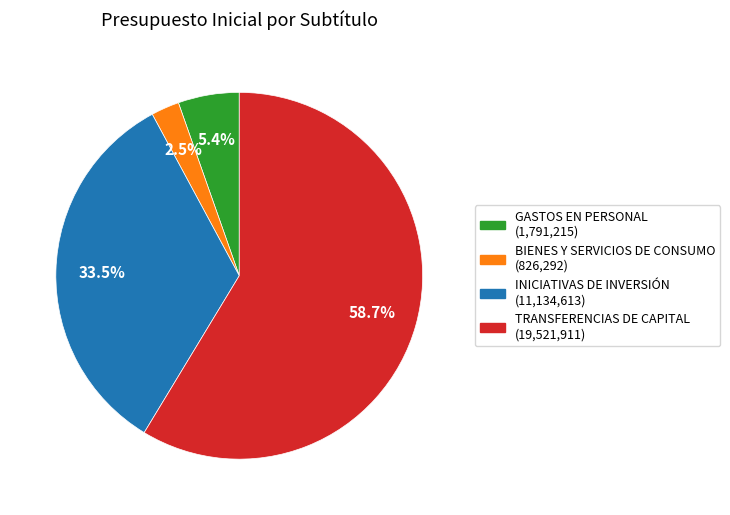

How many slices are in this pie chart?

4